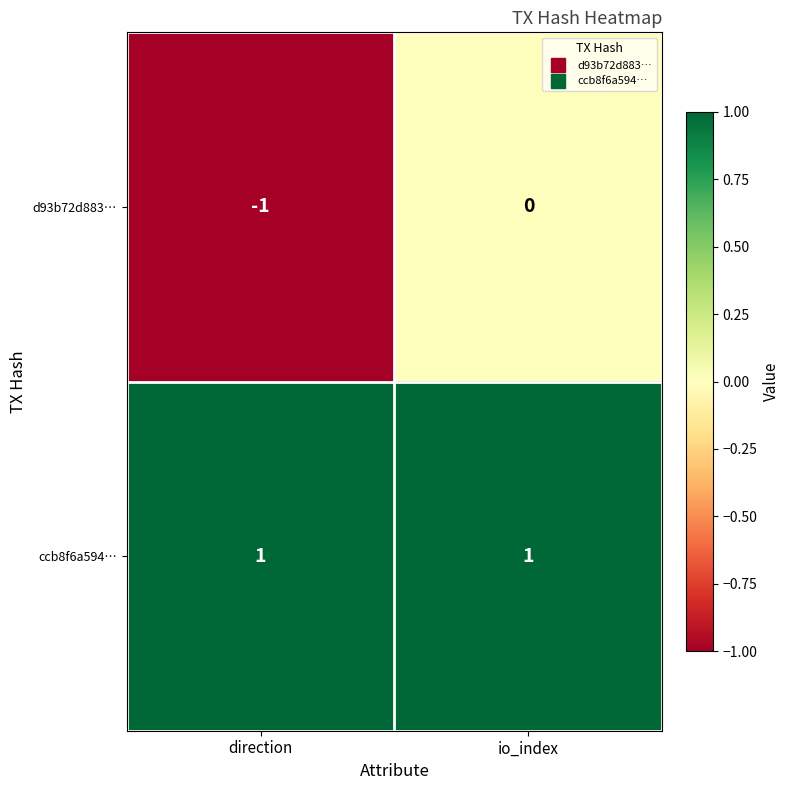

At which category is the sum across all series the highest?

io_index